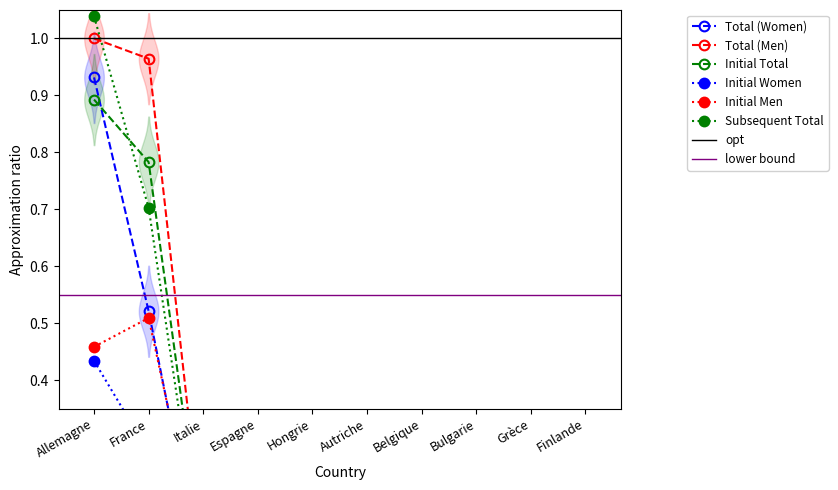

How many intersections are there between Initial Total and Total (Men)?

3